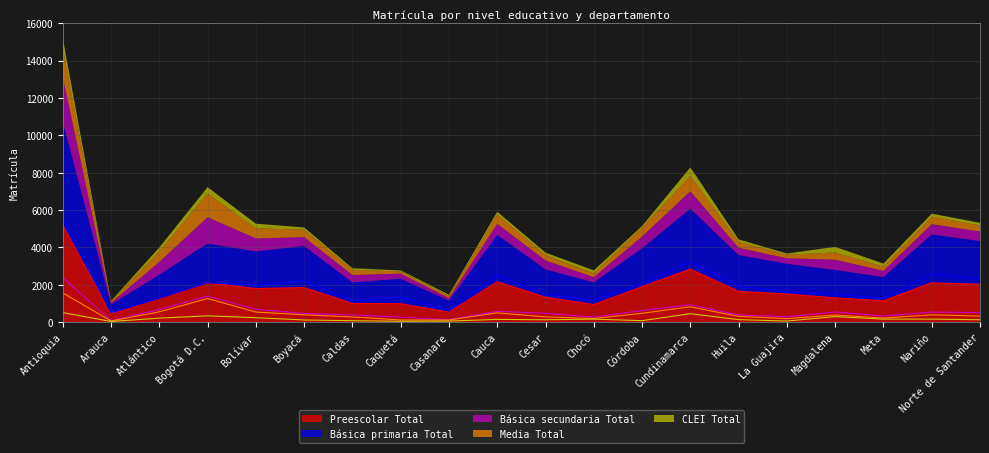

At which label does Media Total first exceed 386?

Antioquia